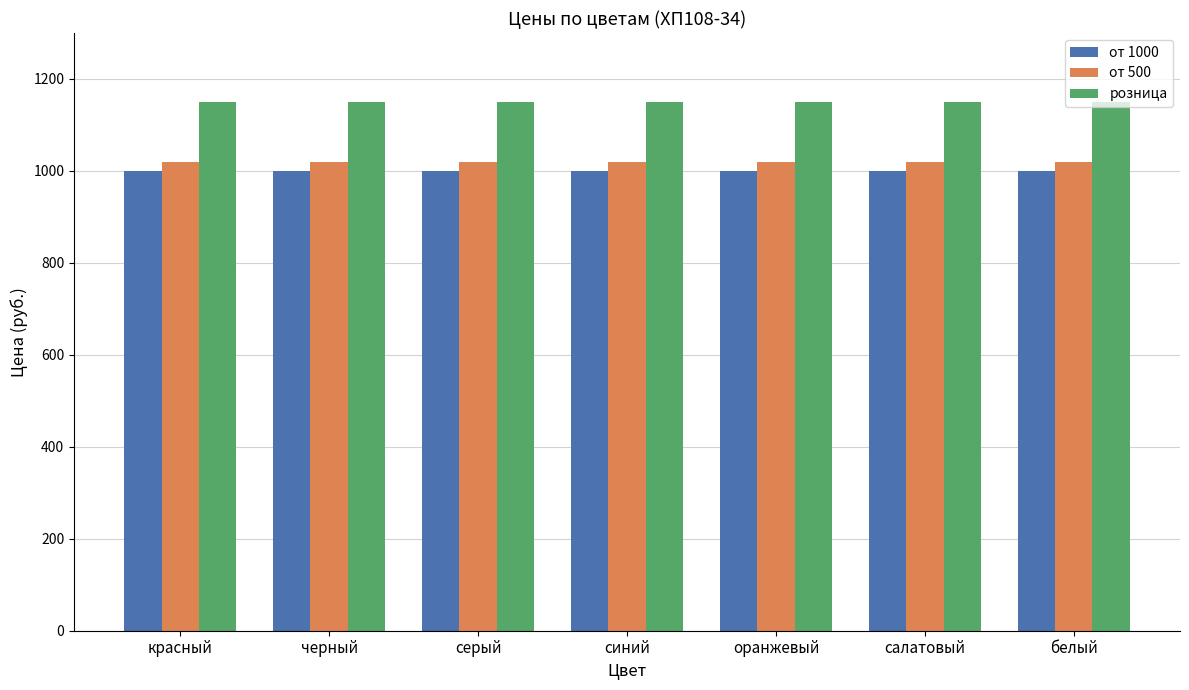

What is the greatest value displayed?

1150